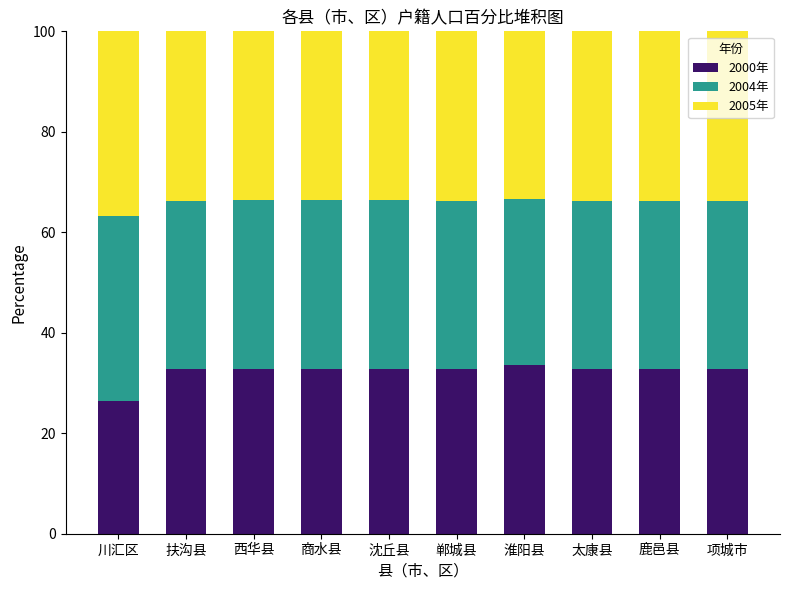

Are the bars horizontal?

No